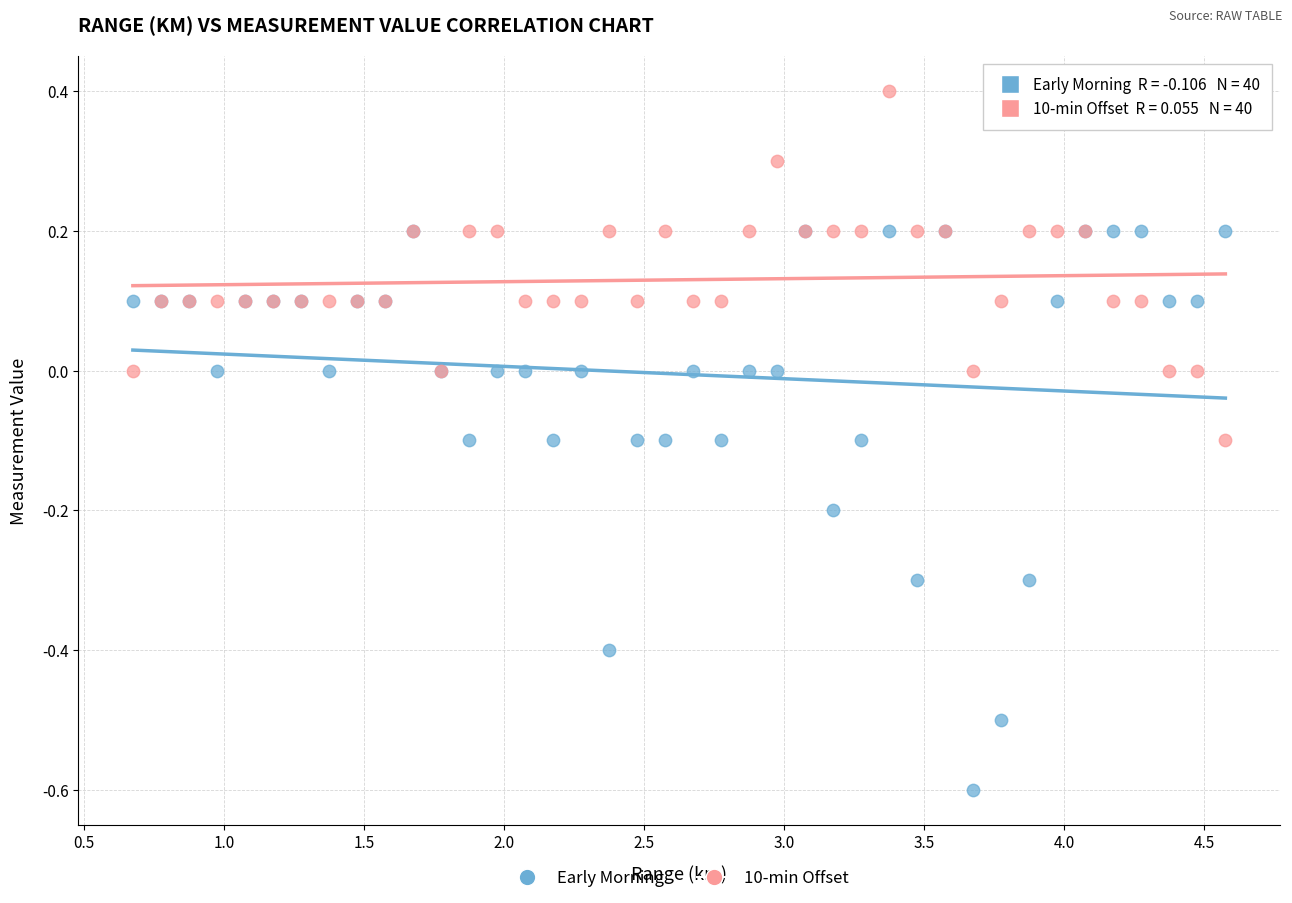

What are all the series names shown in the legend?

Early Morning, 10-min Offset